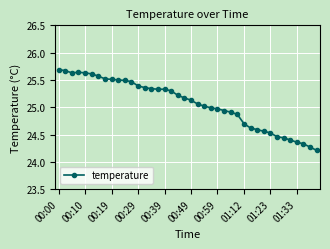

What is the minimum value shown in the chart?

24.2